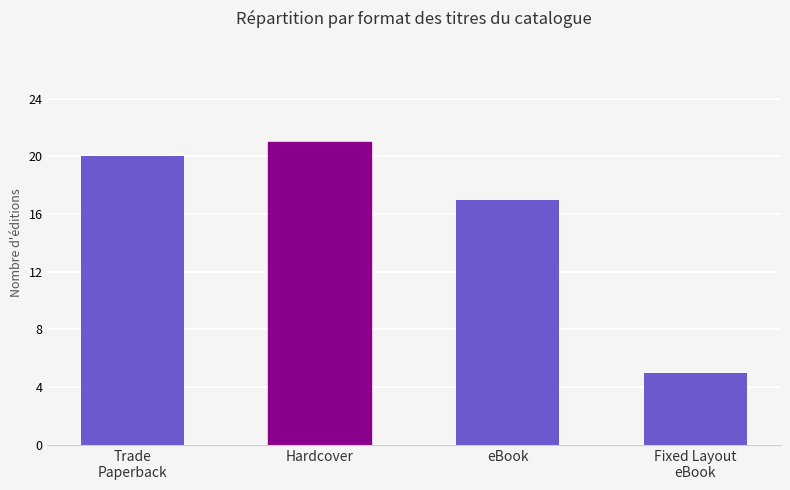

What is the label of the 1st bar from the left?

Trade
Paperback